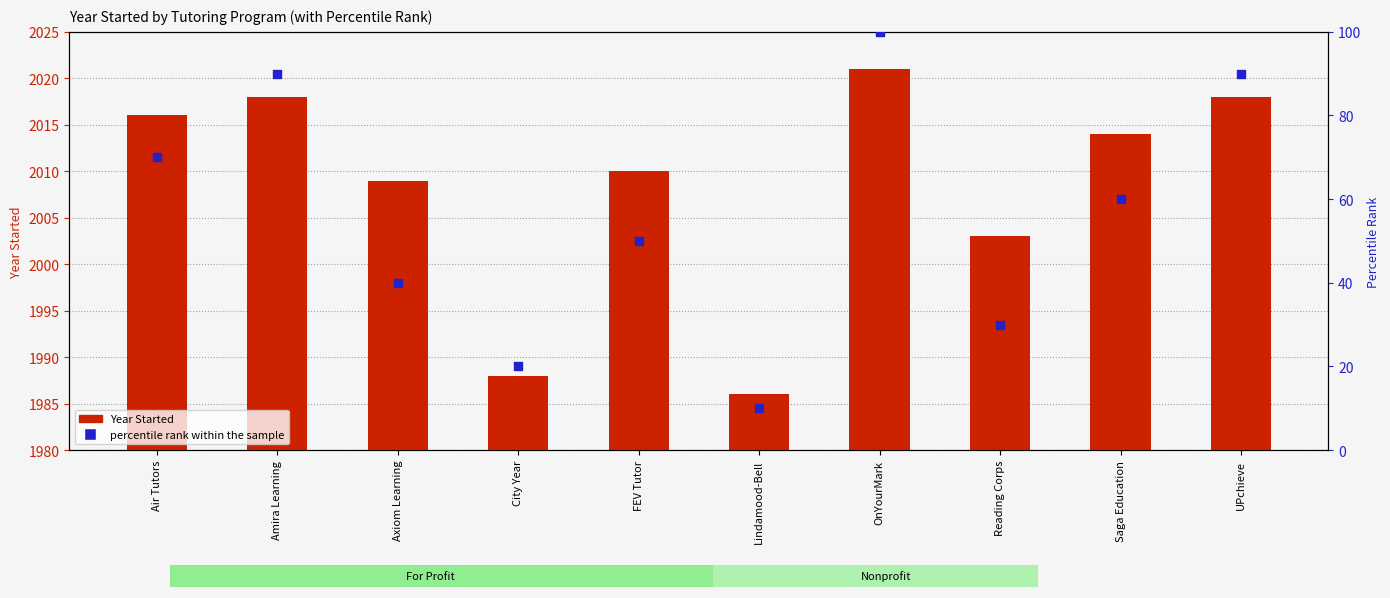

Which series has the largest Y range (max minus min)?

percentile rank within the sample